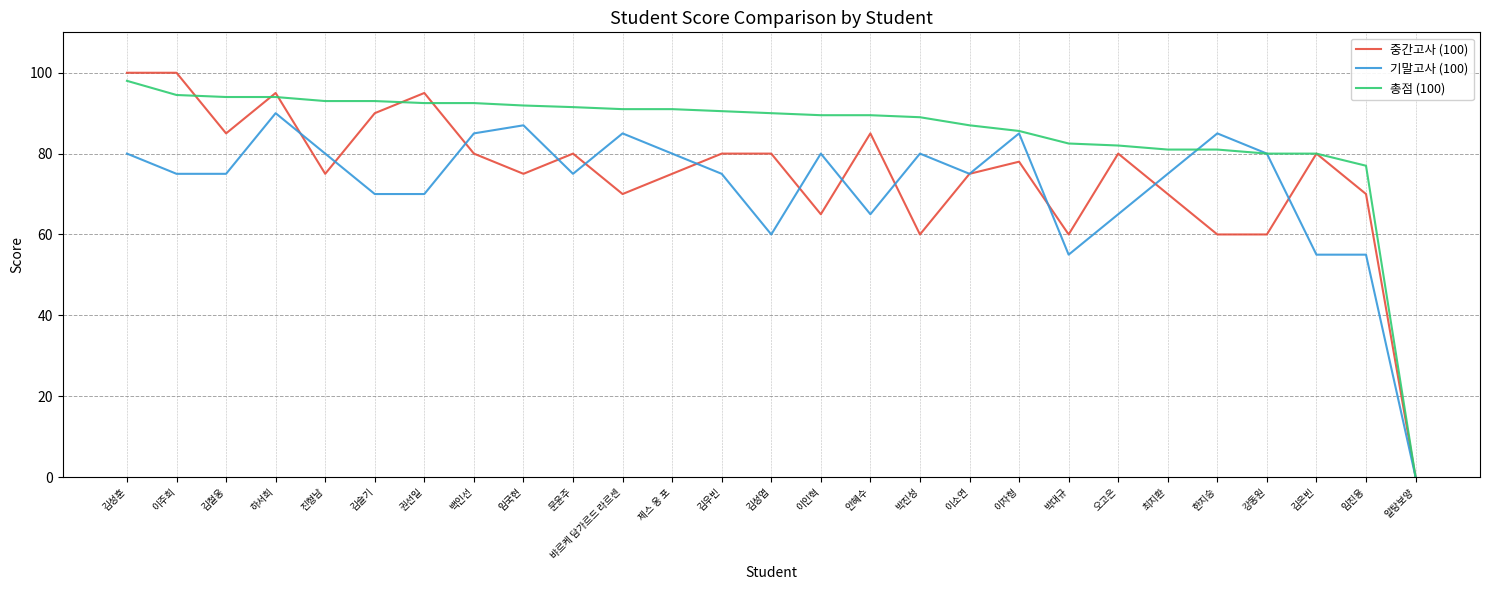

What position from the right is 이소연?

10